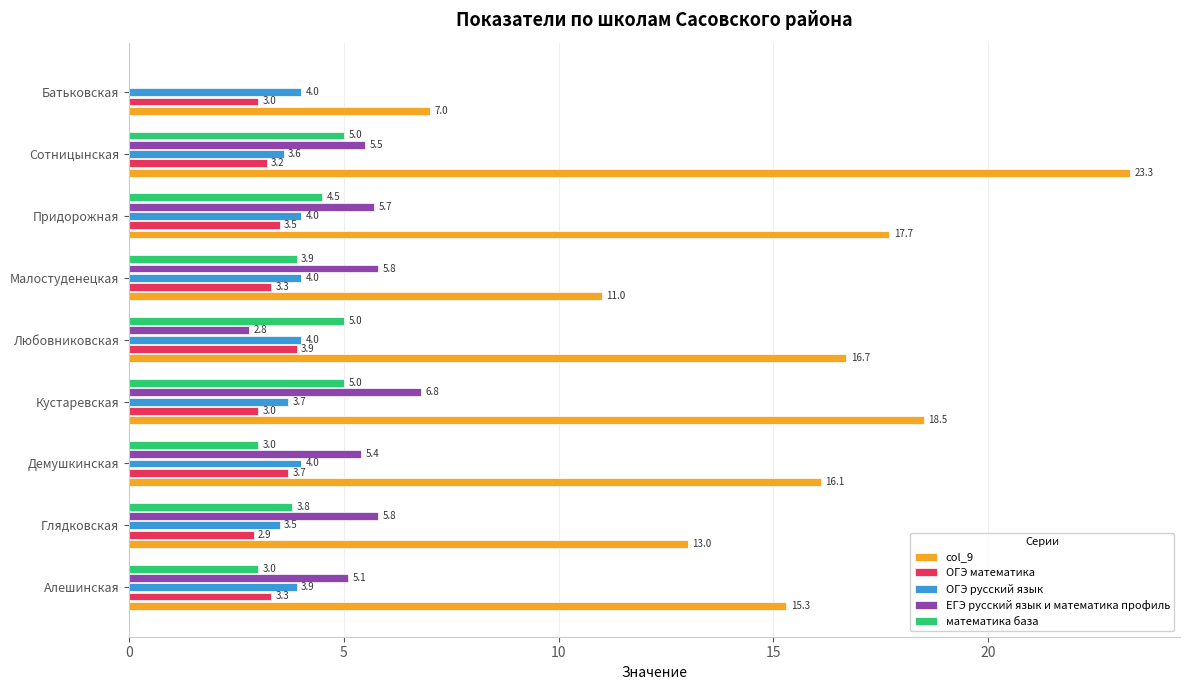

Is it true that ОГЭ русский язык equals 2.6 at Демушкинская?

False